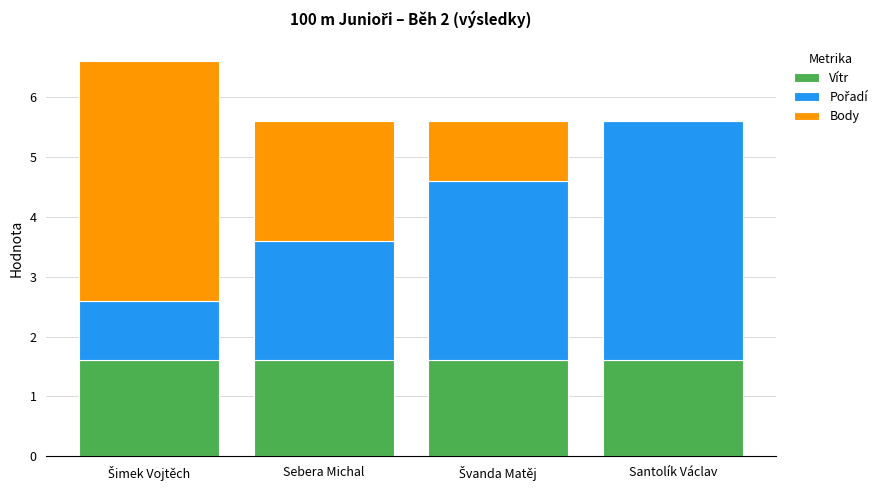

What is the maximum value for Vítr?

1.6